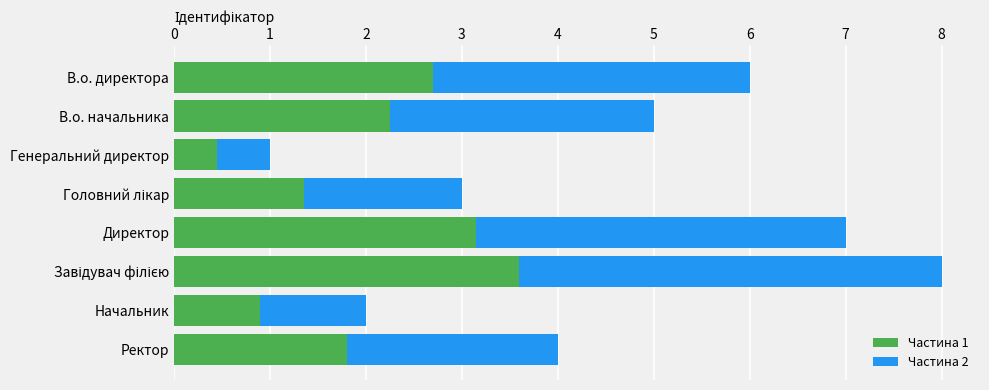

How many data points in Частина 1 are less than 2?

4